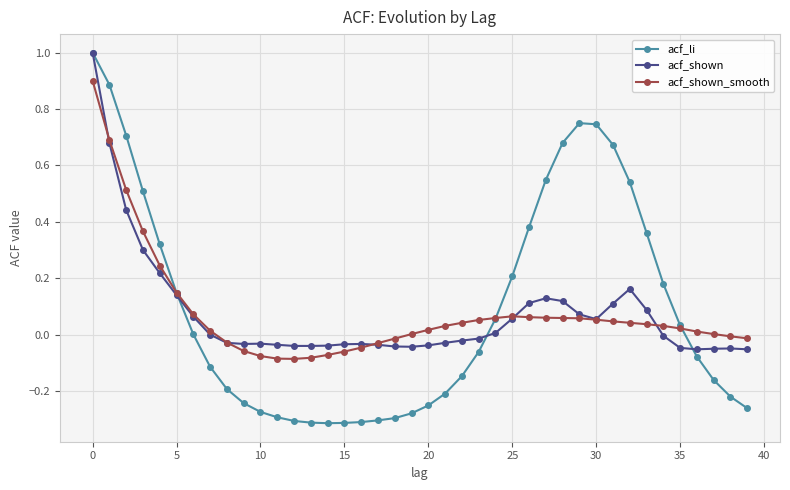

True or false: acf_li and acf_shown cross at least once.

True